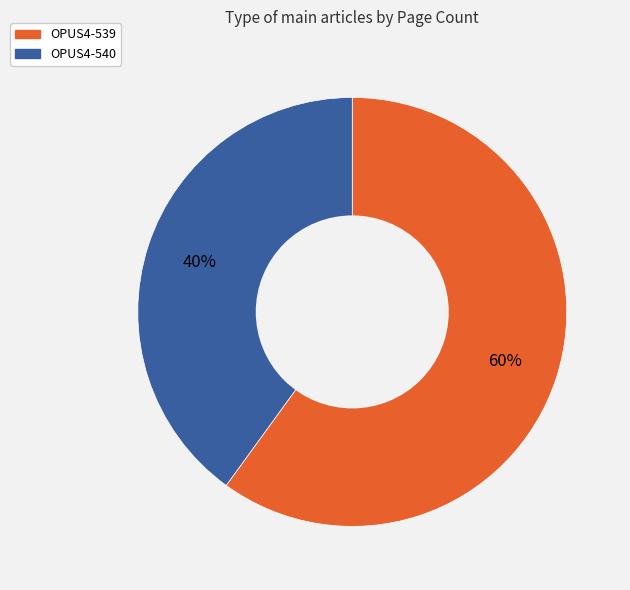

Is the sum of OPUS4-539 and OPUS4-540 greater than half?

Yes